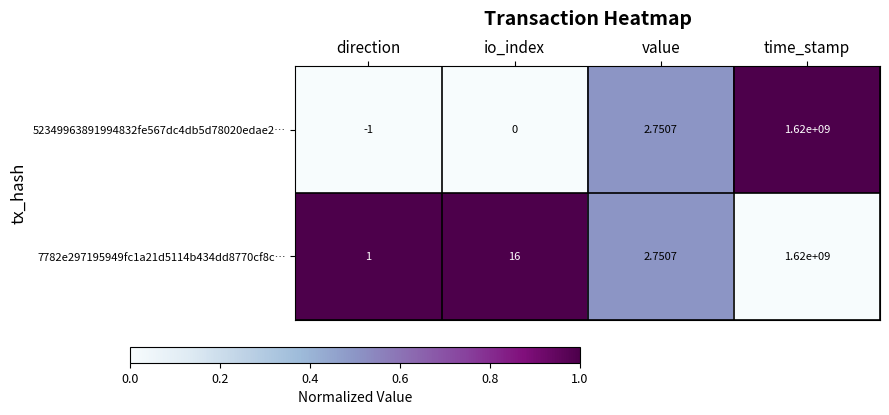

List the labels in order of 52349963891994832fe567dc4db5d78020edae2… value, smallest first.

direction, io_index, value, time_stamp